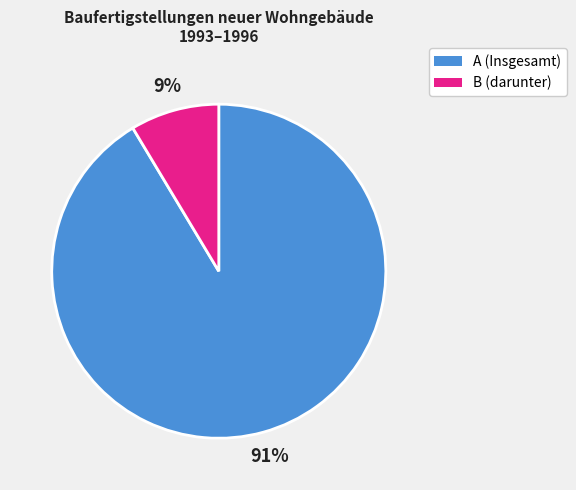

Is there any slice that represents more than half of the pie?

Yes